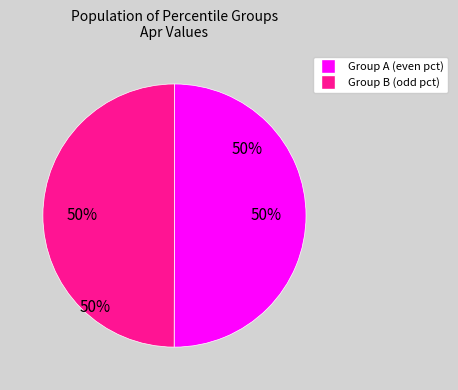

Is the sum of pct45 and pct35 greater than half?

No